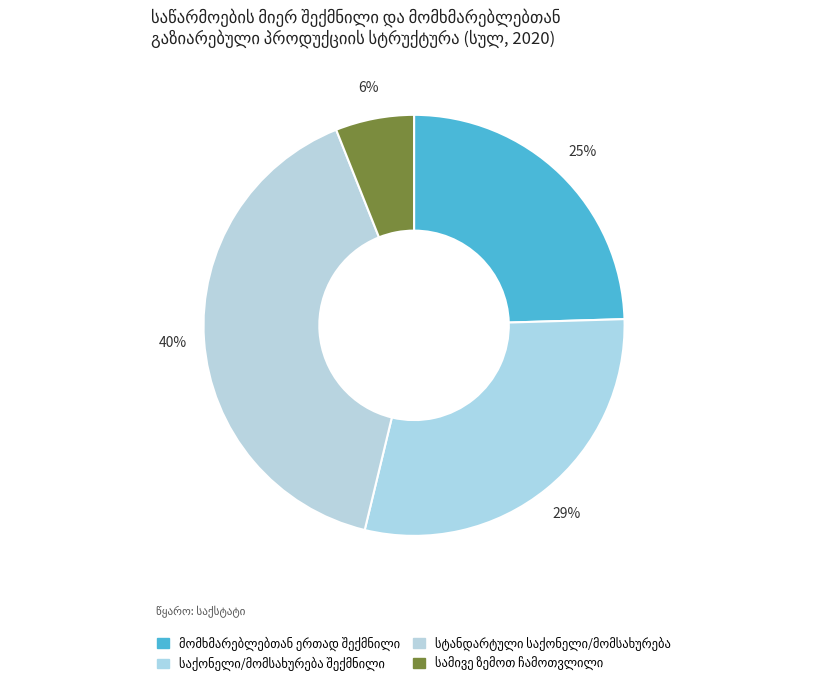

Which slice is the smallest?

სამივე ზემოთ ჩამოთვლილი